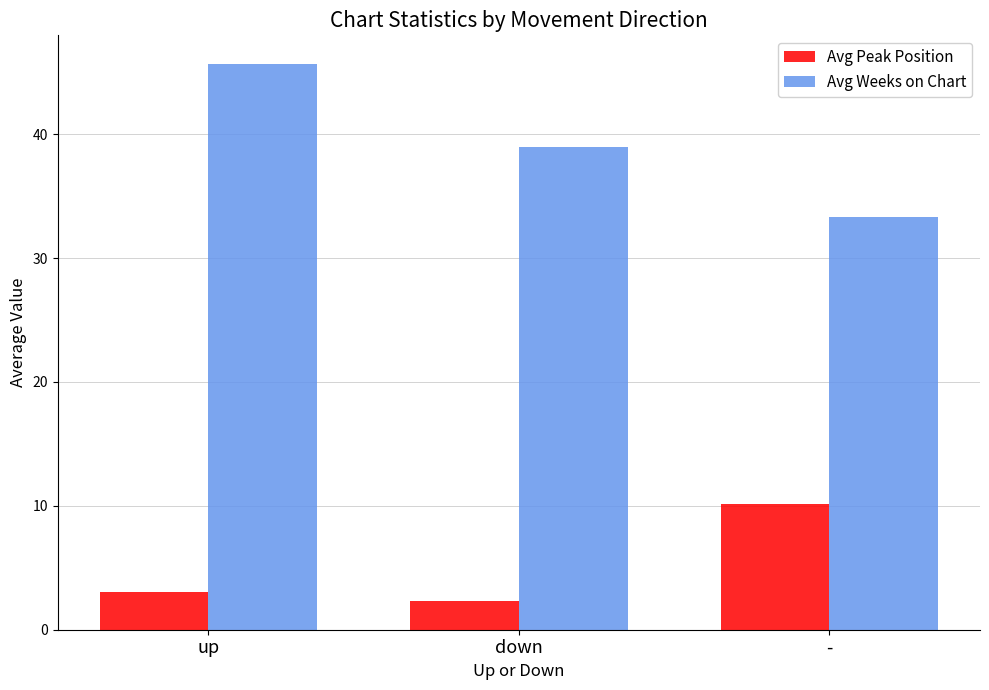

The value of Avg Weeks on Chart at - is 58.4. True or false?

False